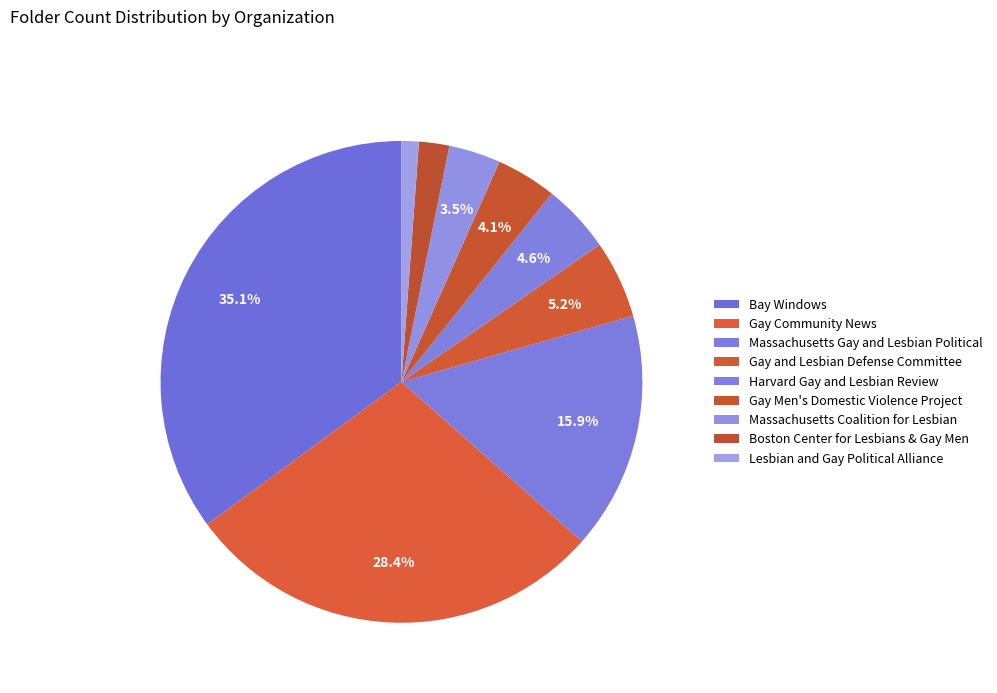

Approximately how many times larger is the value at Gay Community News compared to Bay Windows?

0.8